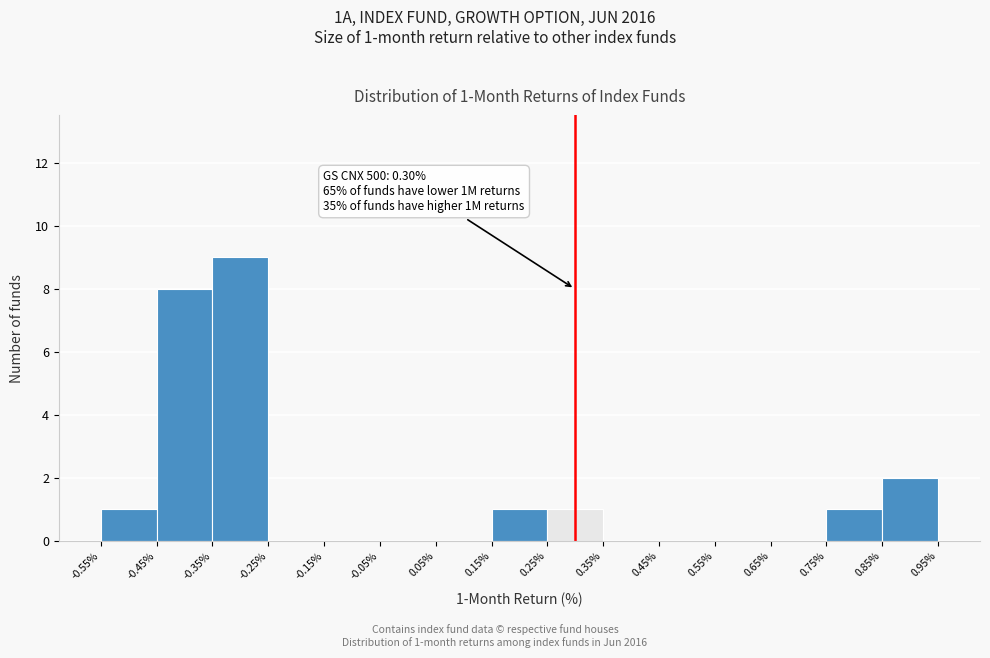

Which range on the x-axis has the tallest bar?

-0.35% to -0.25%